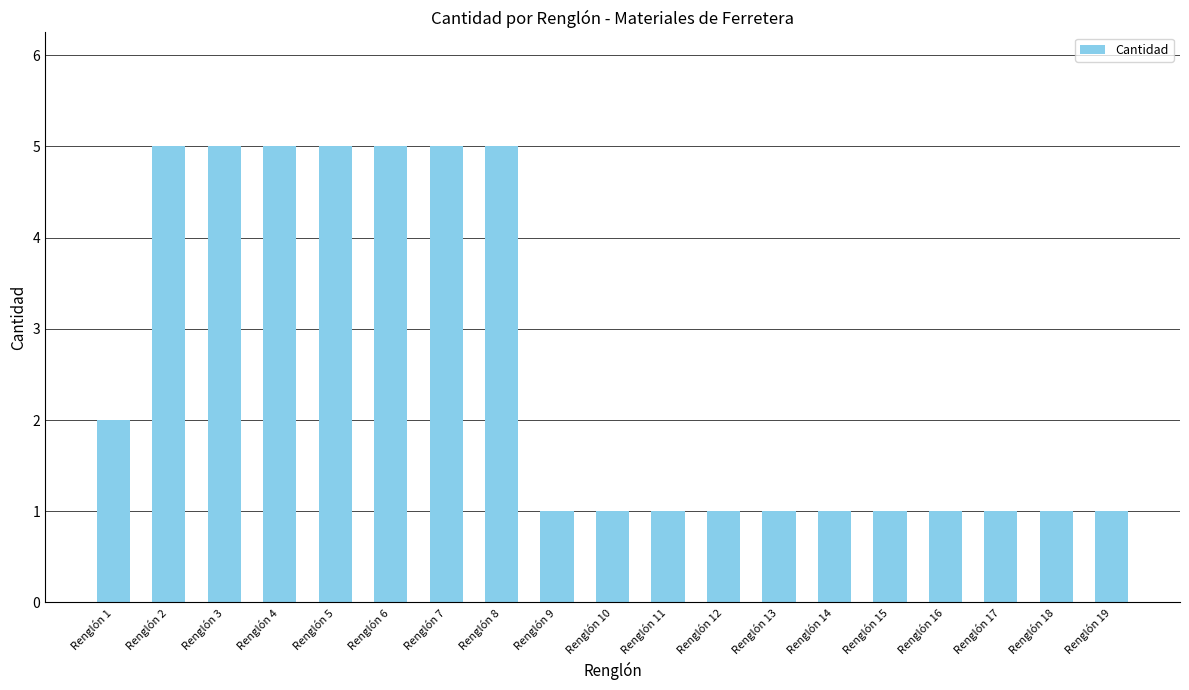

The value at Renglón 14 is 2. True or false?

False